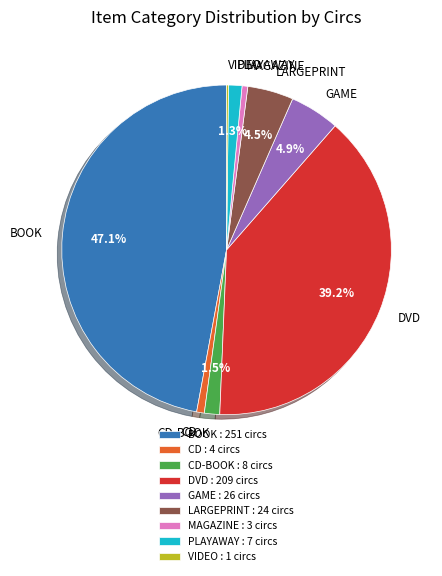

Does BOOK represent more than half of the total?

No